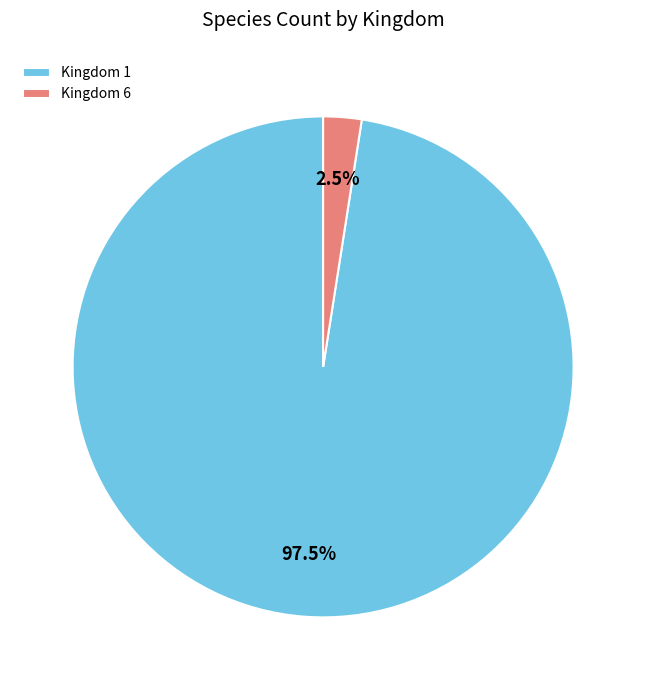

How many segments does this pie chart have?

2